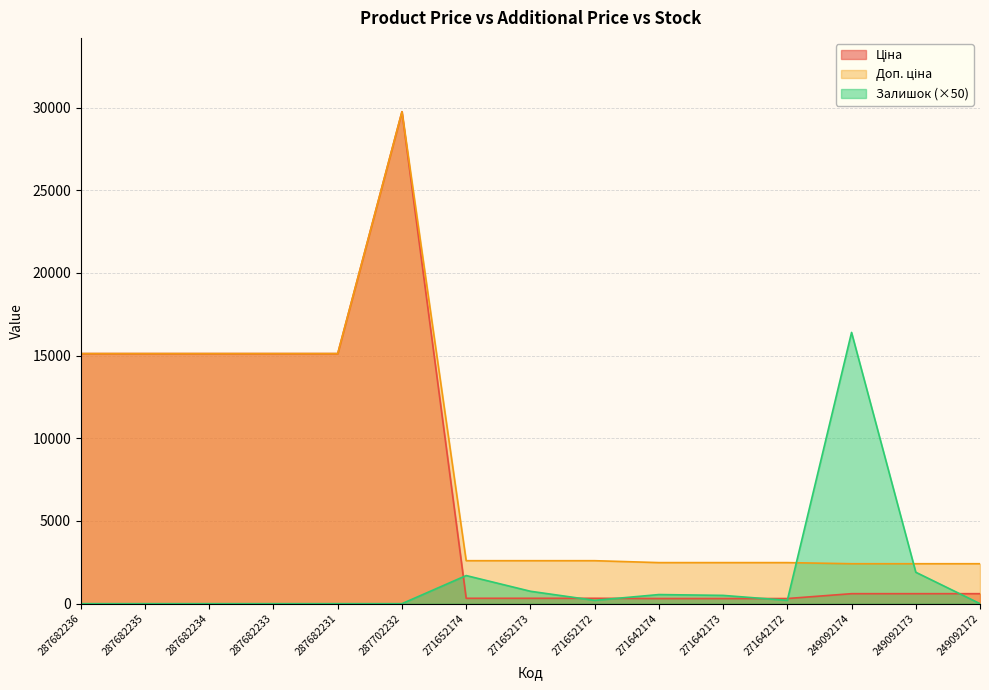

Which category has the lowest value in the Доп. ціна series?

249092174